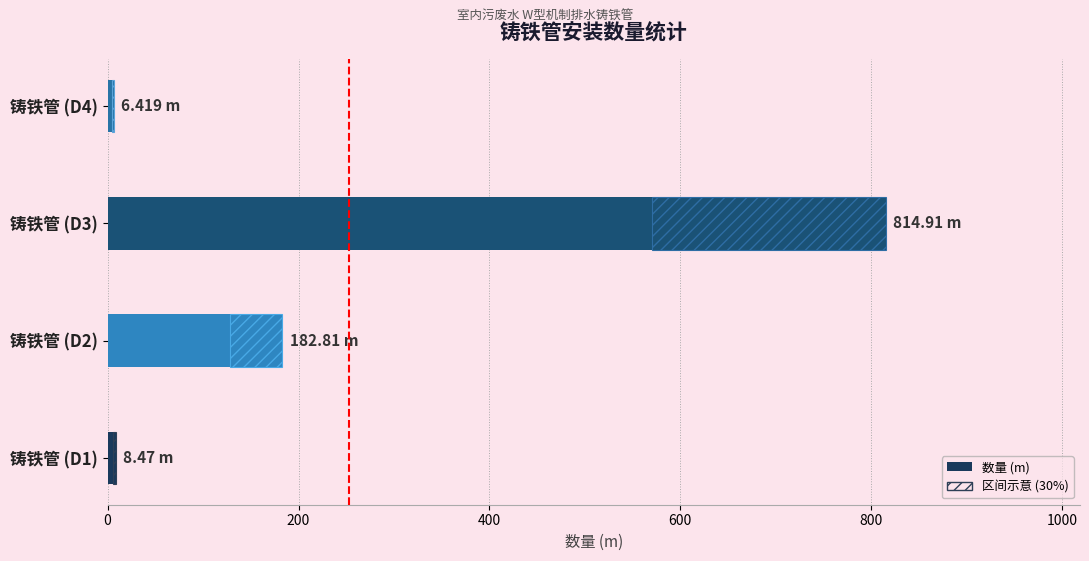

The value of 数量 区间示意 at 铸铁管 (D2) is 97.2. True or false?

False